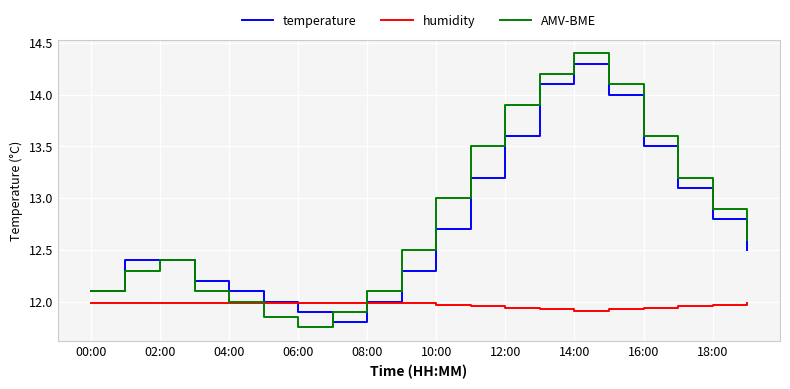

What is the highest value of the temperature series?

14.3